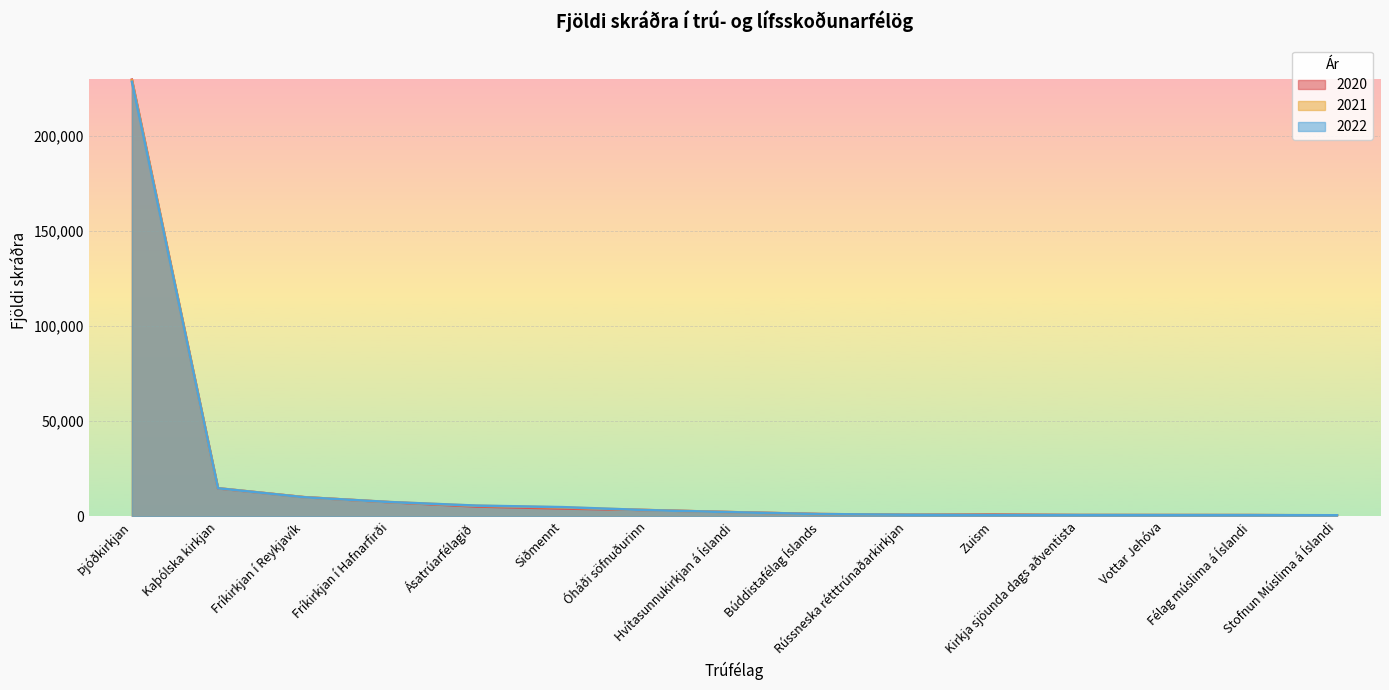

Where is the first local maximum for 2022?

Kirkja sjöunda dags aðventista